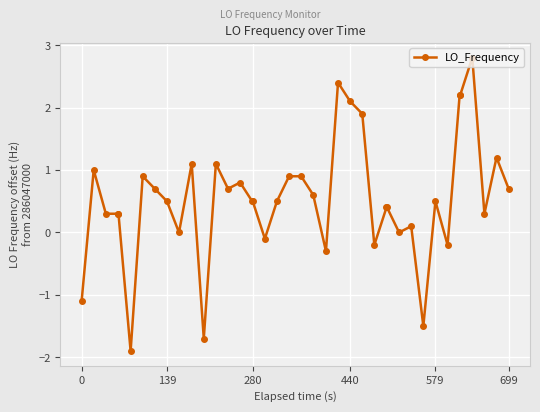

What is the difference between the maximum and minimum values?

4.7